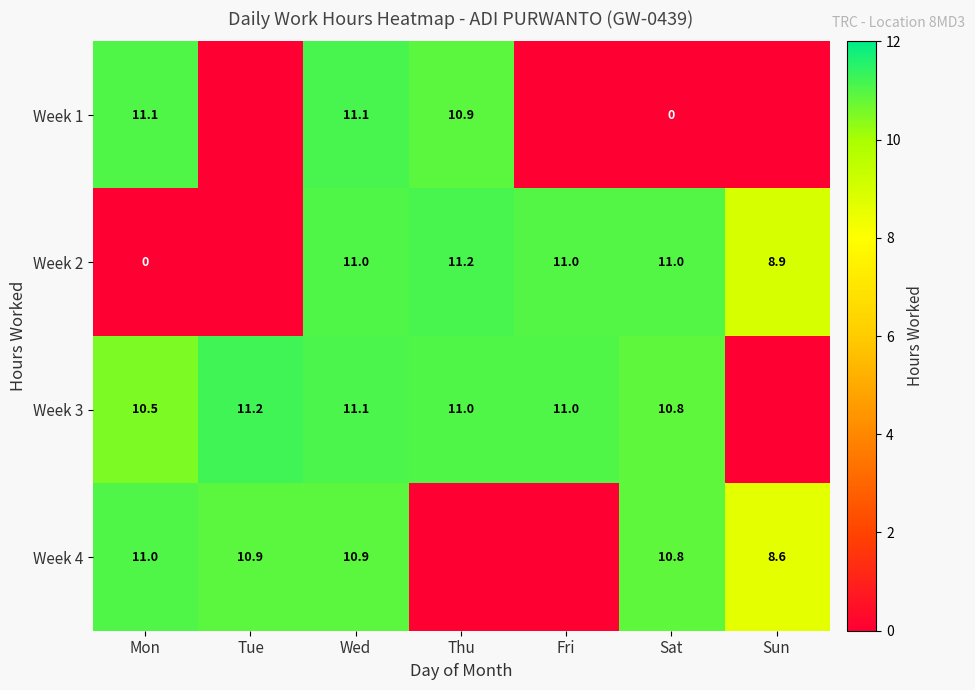

Between Wed and Sat, which series saw the biggest shift?

Week 1